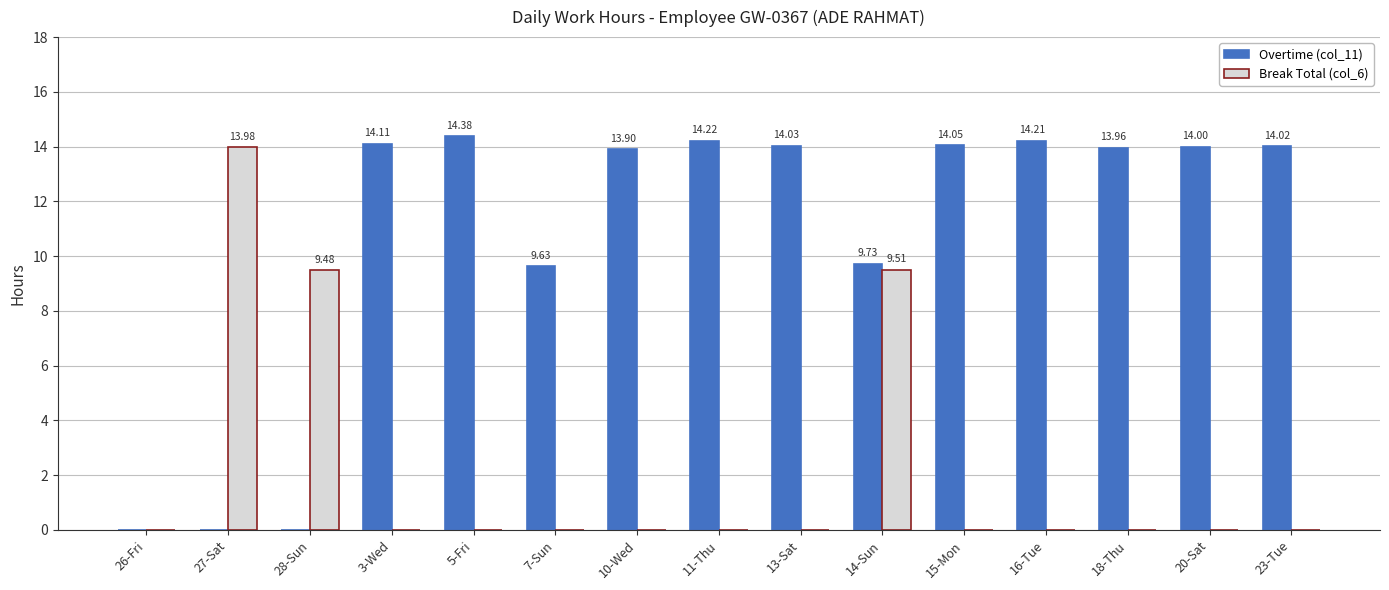

Read the Overtime (col_11) value at 3-Wed.

14.1